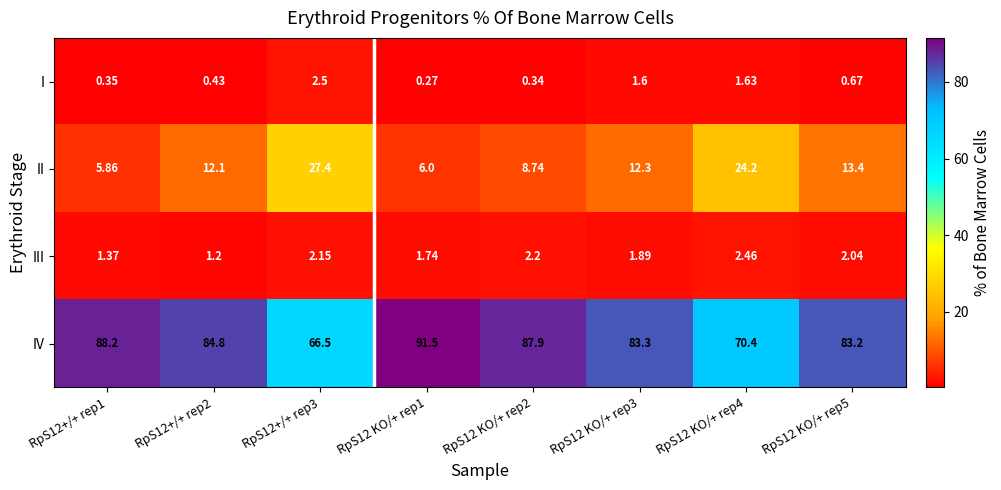

Between RpS12+/+ rep1 and RpS12 KO/+ rep1, which series saw the biggest shift?

IV